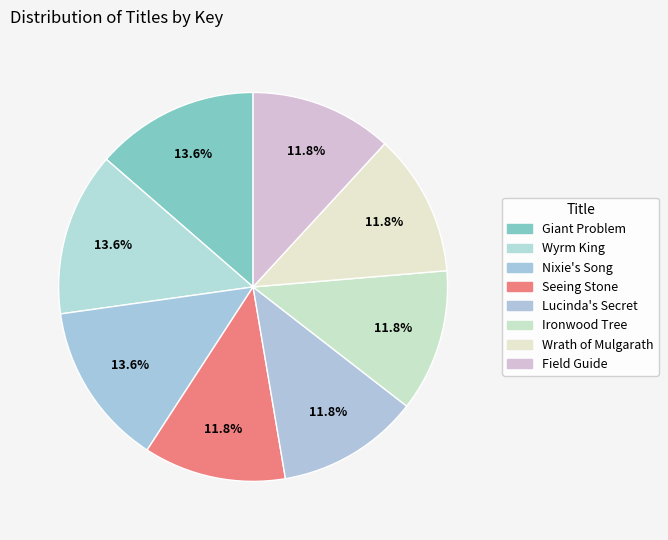

How many segments does this pie chart have?

8